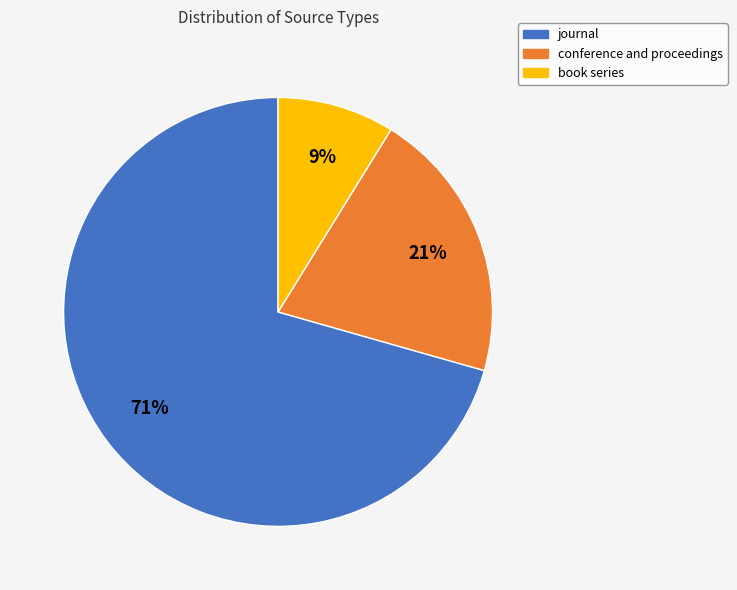

The book series slice represents 1% of the pie. True or false?

False